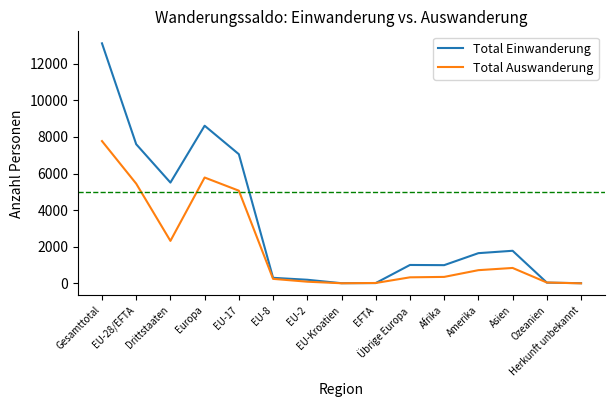

At which label is Total Auswanderung closest to 3891?

EU-17